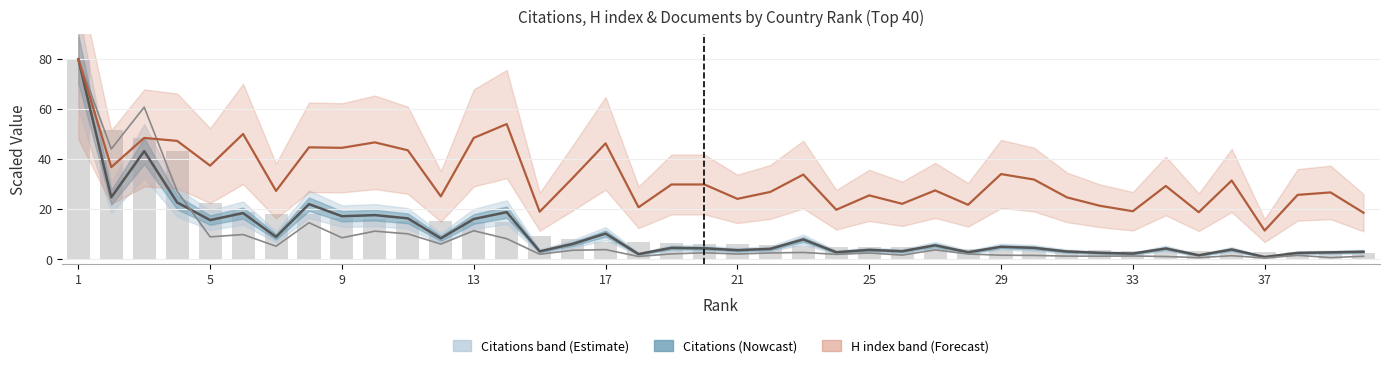

Is the value of Self-citations (center) at 21 greater than the value of Documents (scaled) at 5?

No